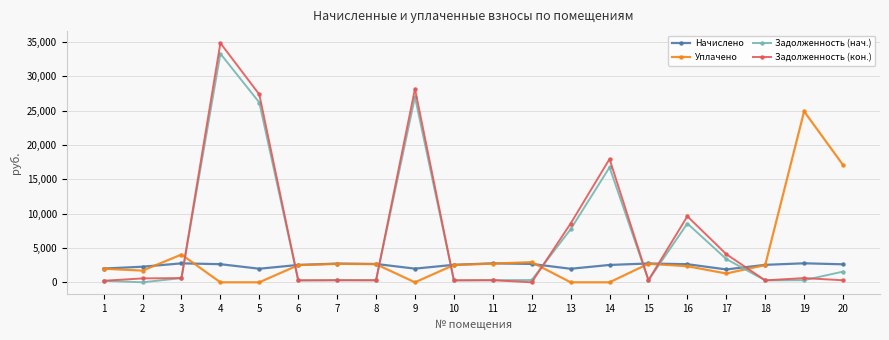

What is the maximum value shown in the chart?

34818.4